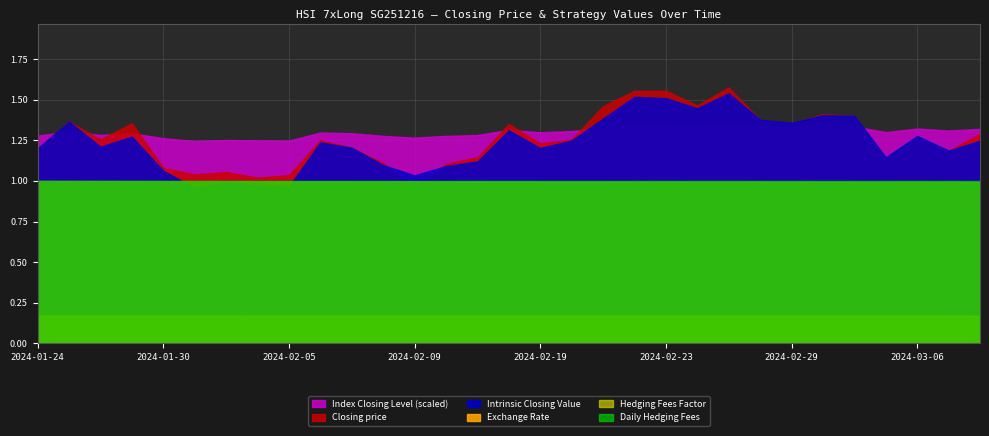

What position from the right is 2024-02-15?

17